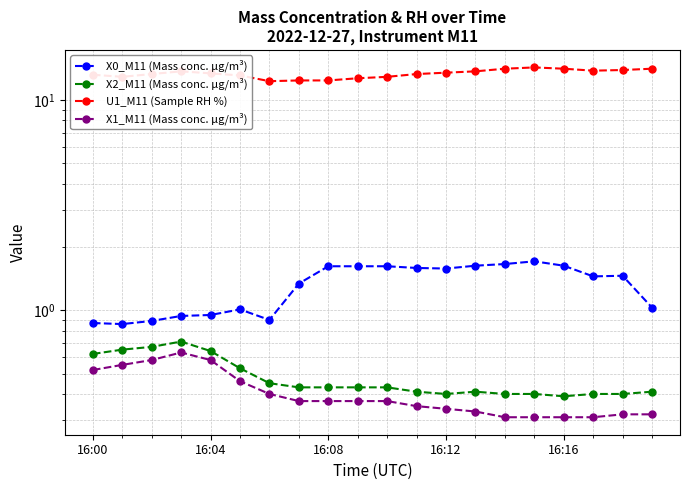

What is the minimum value for X2_M11 (Mass conc. μg/m³)?

0.4